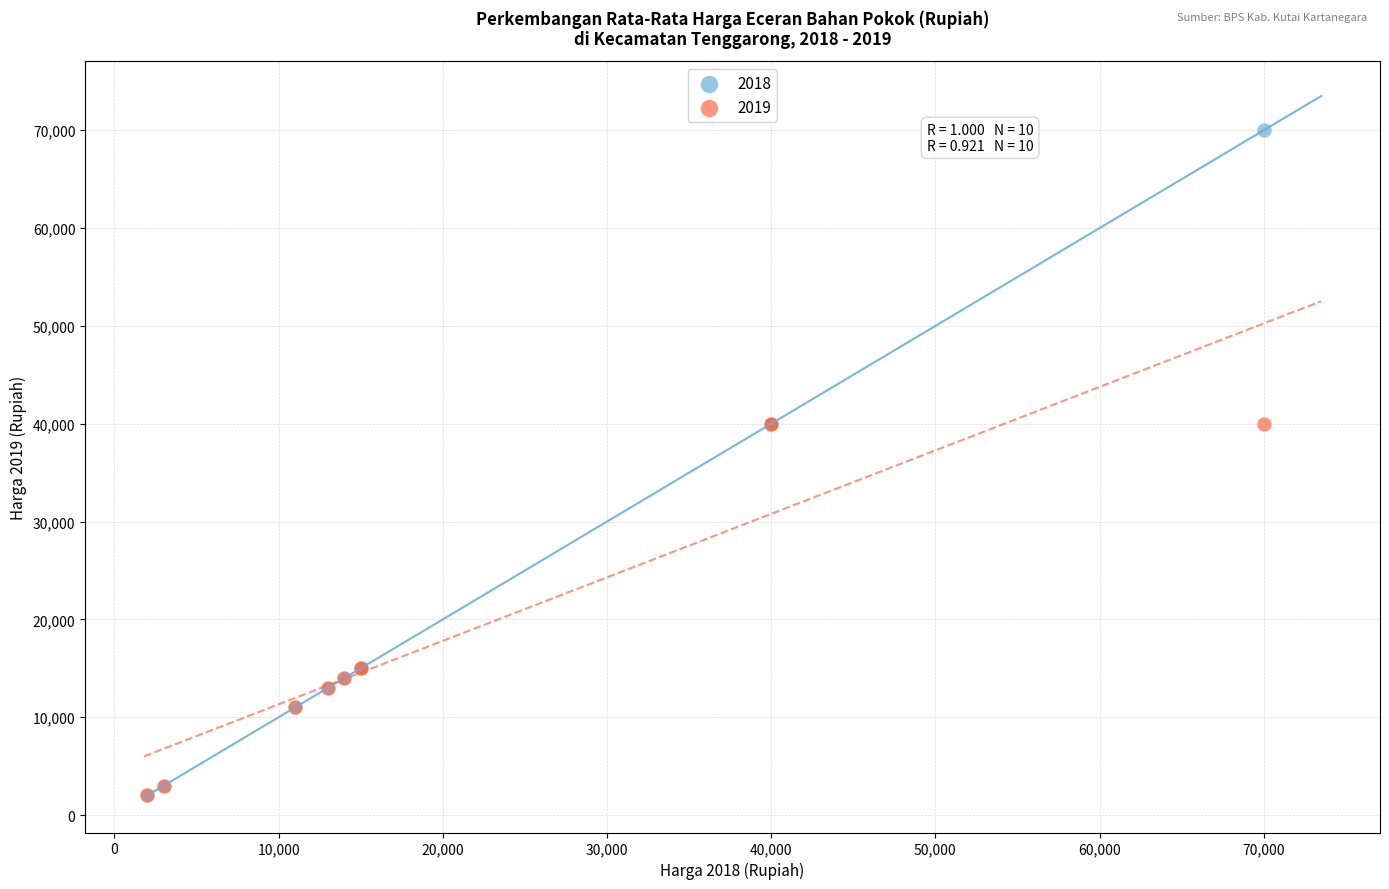

Which series has the largest Y range (max minus min)?

2018